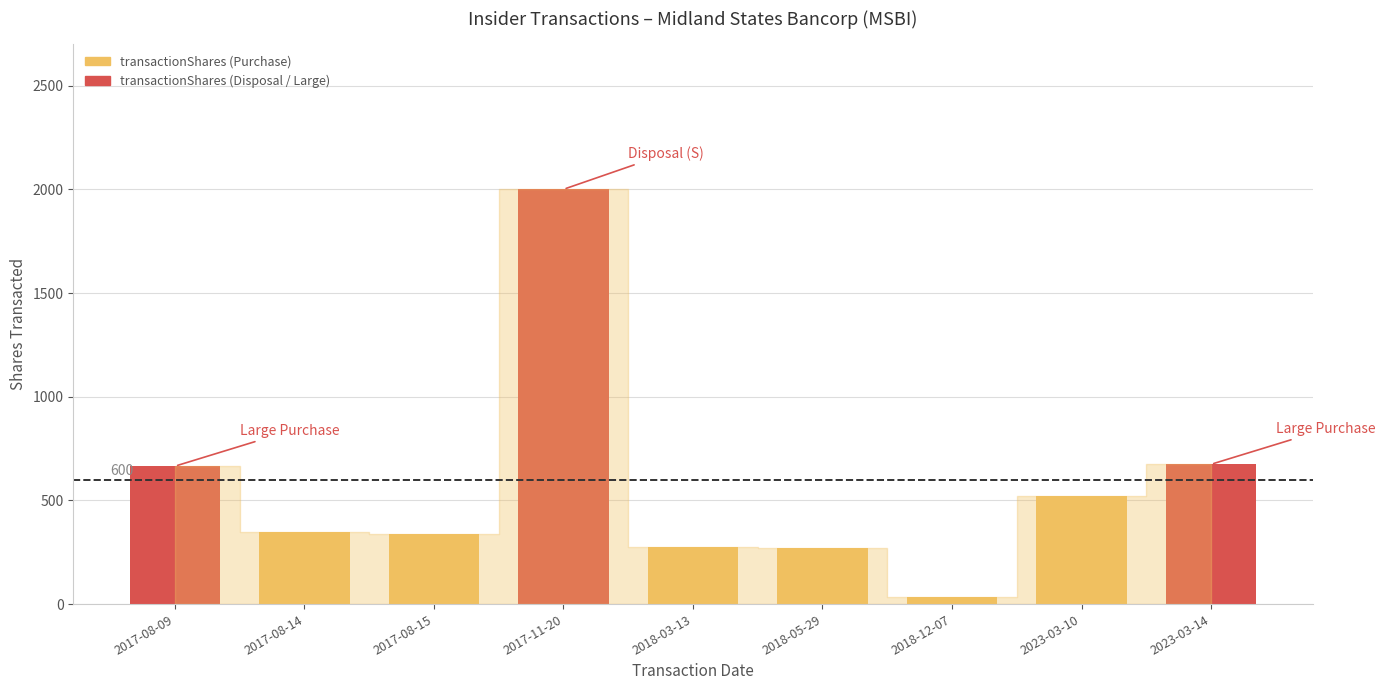

How many data points are less than 350?

4